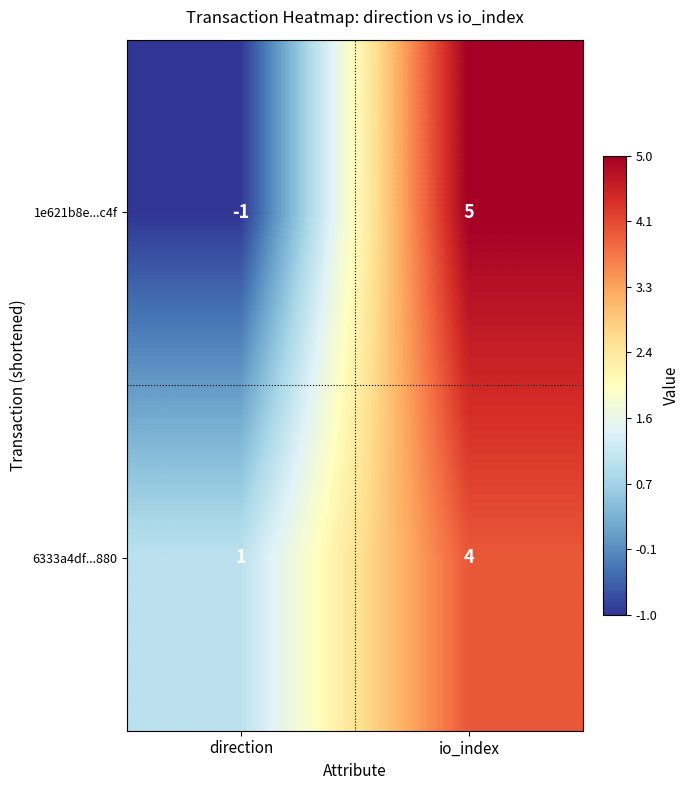

At which category is the sum across all series the highest?

io_index